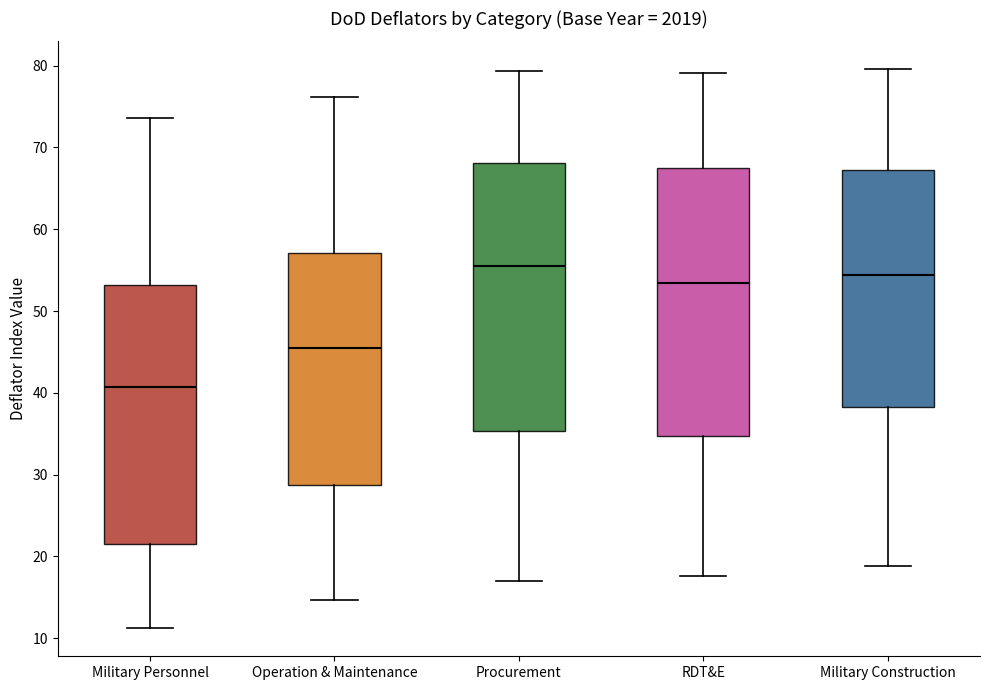

Where does the median line of the box for Military Personnel sit on the y-axis? The values are not printed on the chart, so give them approximately, as read against the axis.

41